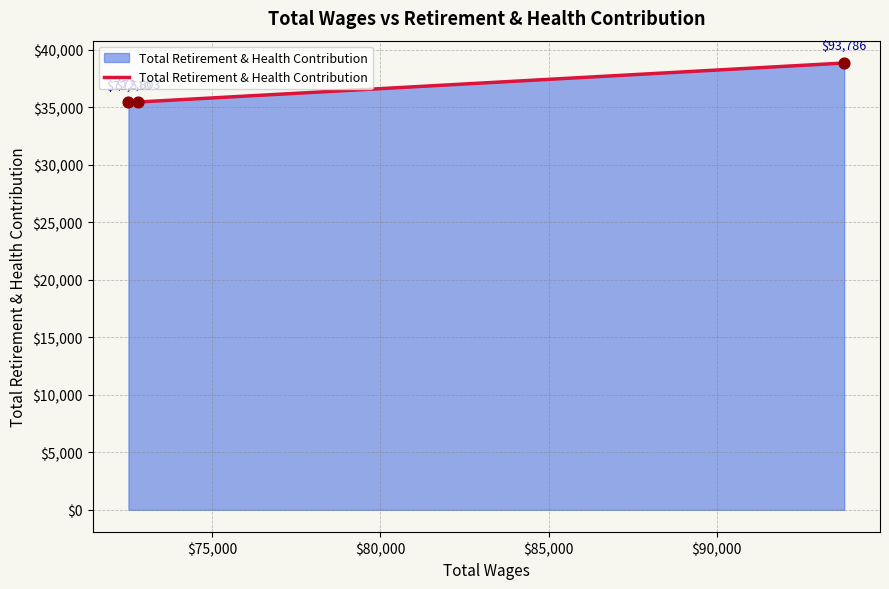

What is the change in value from 72803.0 to 72510.0?

-24